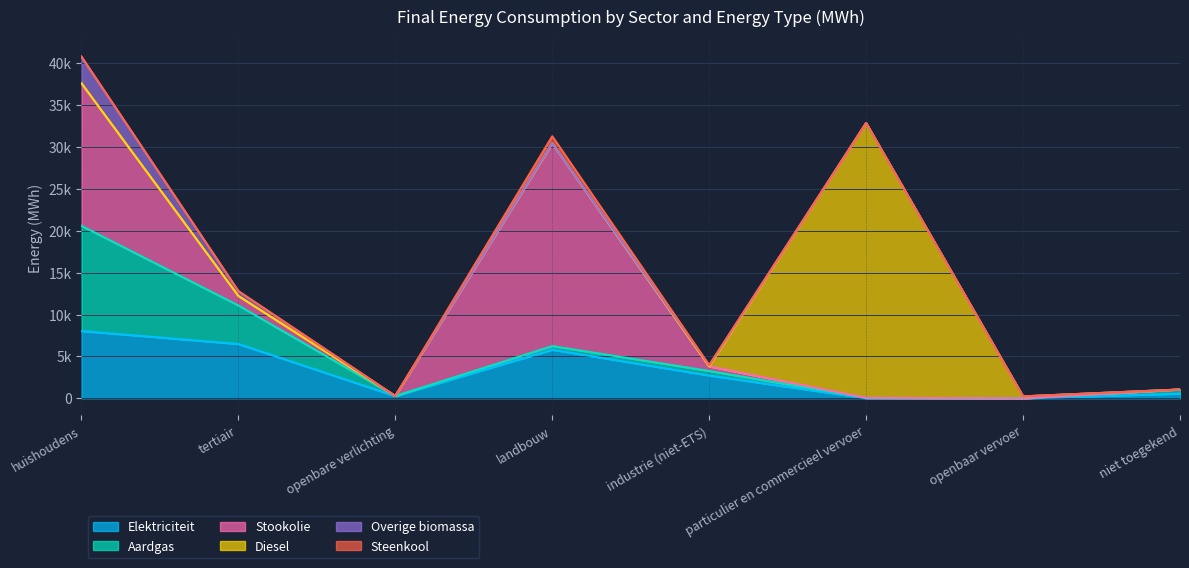

What position from the right is openbaar vervoer?

2